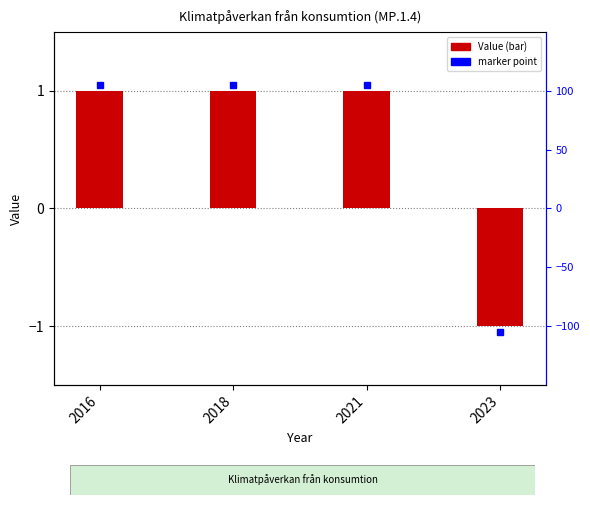

Reading left to right, transcribe all the data shown in this chart.

1	1	1	-1